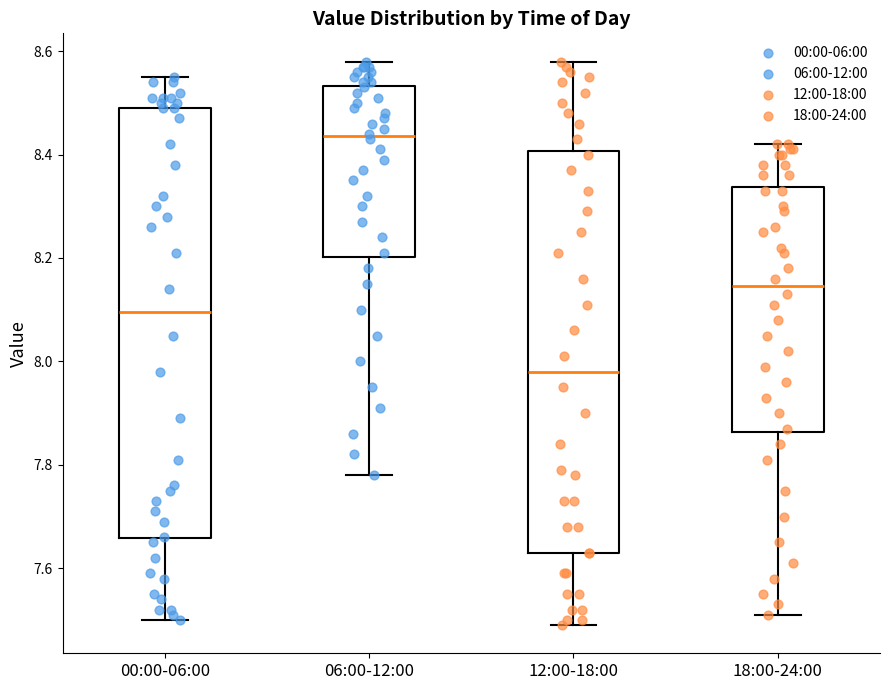

Where does the lower whisker of the box for 12:00-18:00 end on the y-axis? The values are not printed on the chart, so give them approximately, as read against the axis.

7.50